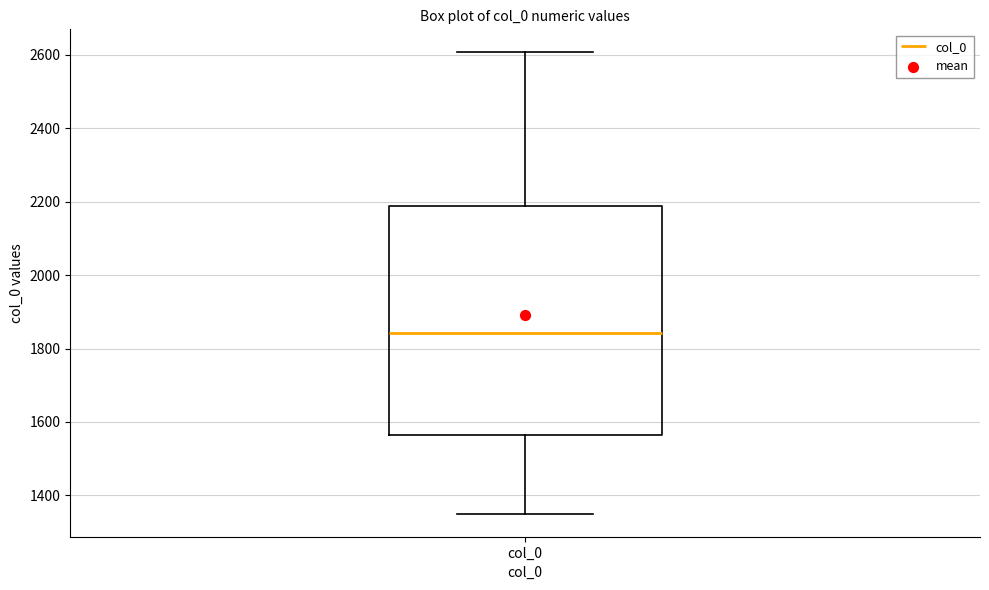

Transcribe this box plot: give where the median line is, the range the box spans, and where the two whiskers end, as read against the y-axis. The values are not printed on the chart, so give them approximately, as read against the axis.

median 1840, box 1560 to 2180, whiskers 1360 to 2600